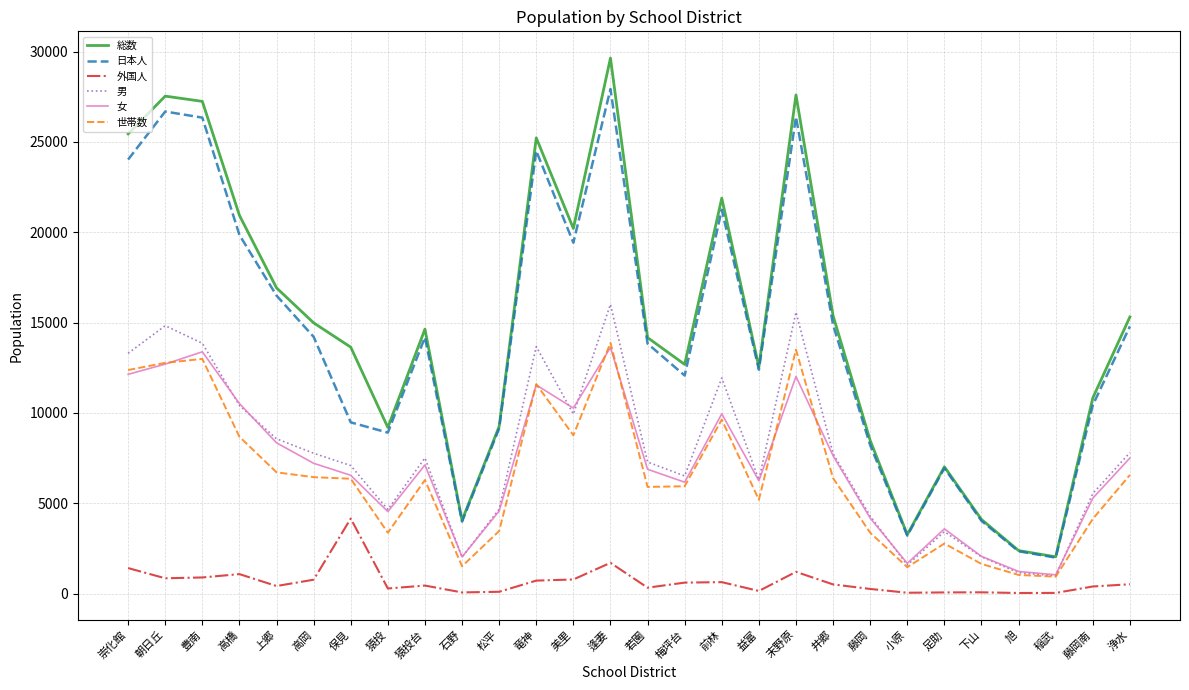

What is the maximum value for 男?

16014